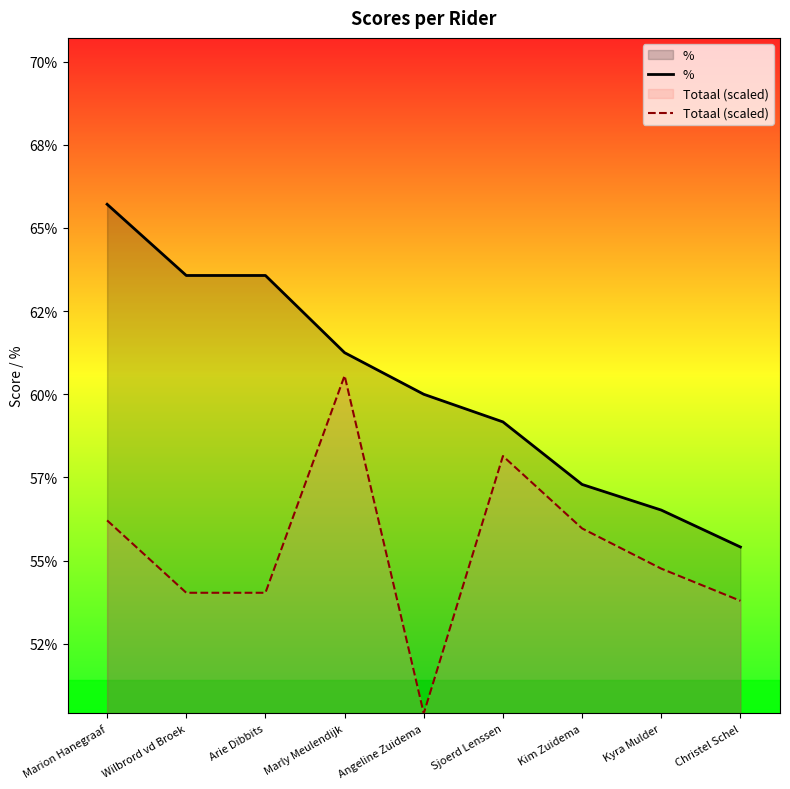

What is the maximum value shown in the chart?

0.7